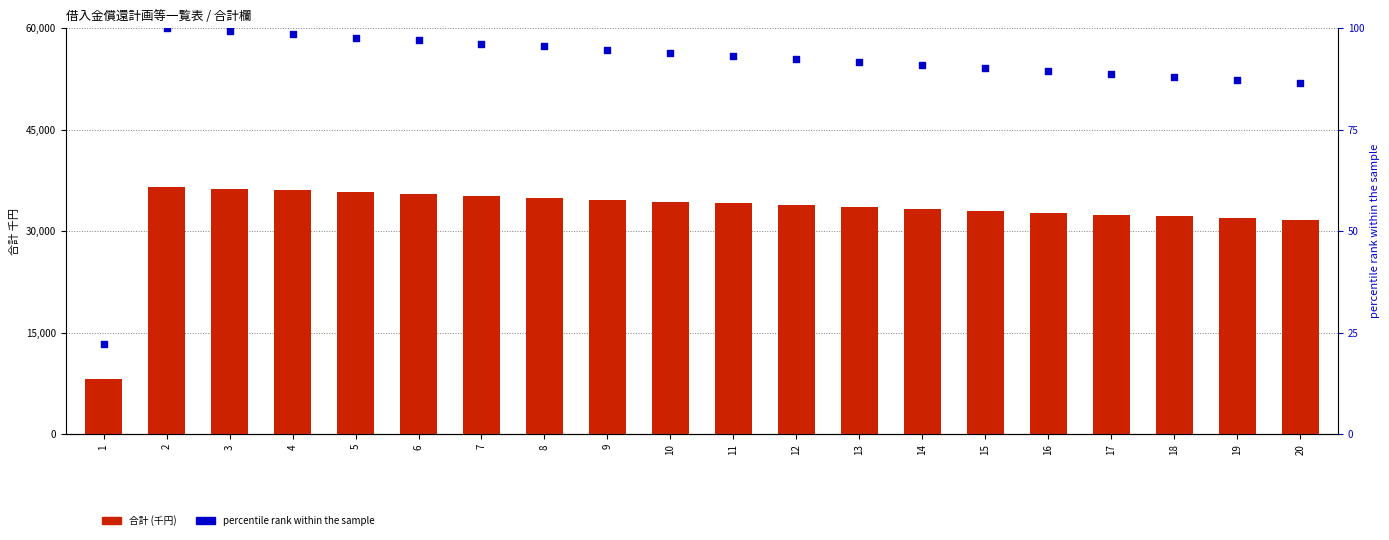

Which series has the largest total across all categories?

合計 (千円)